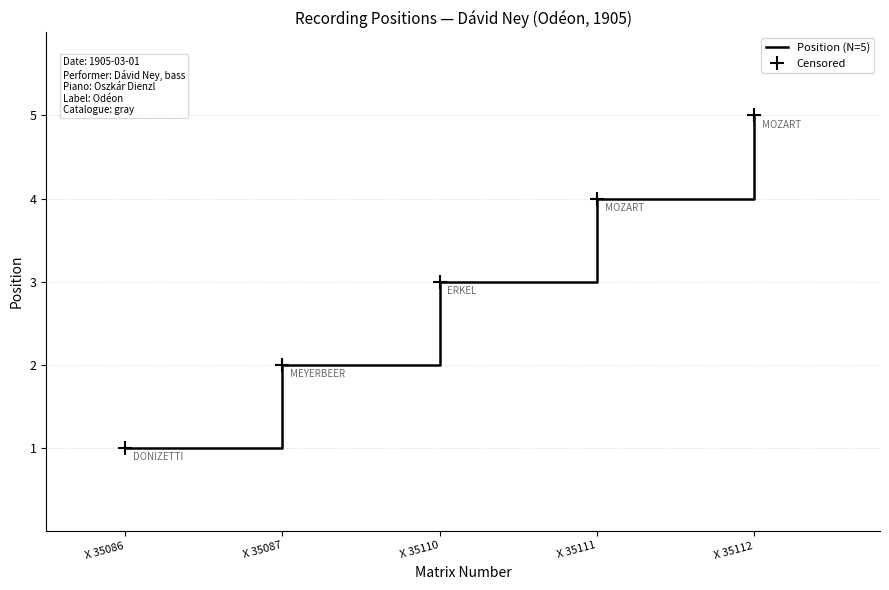

What are all the series names shown in the legend?

Position (N=5), Censored